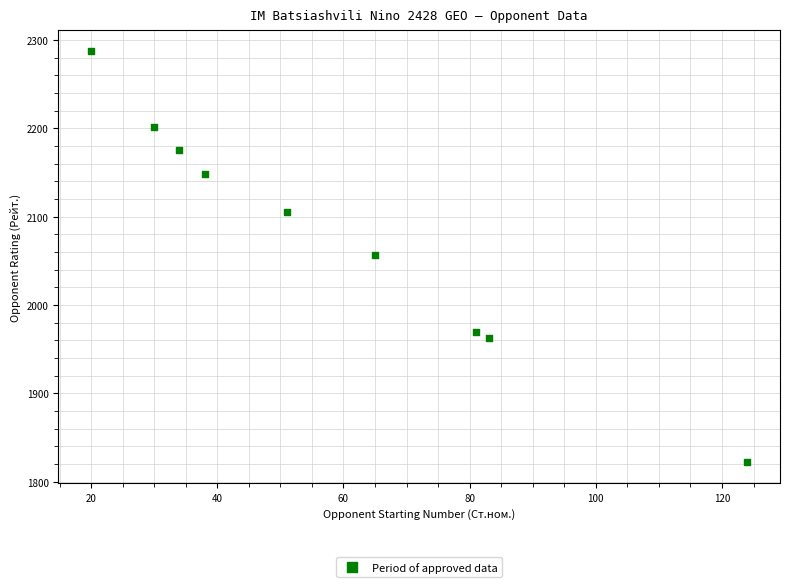

What is the range of X values (max minus min)?

104